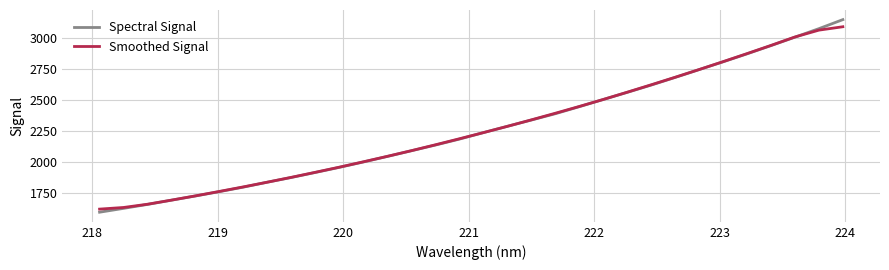

Does the chart display data point markers on the line(s)?

No